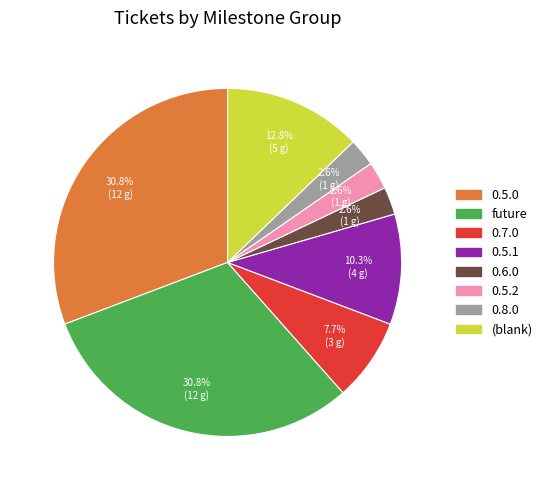

How many segments does this pie chart have?

8